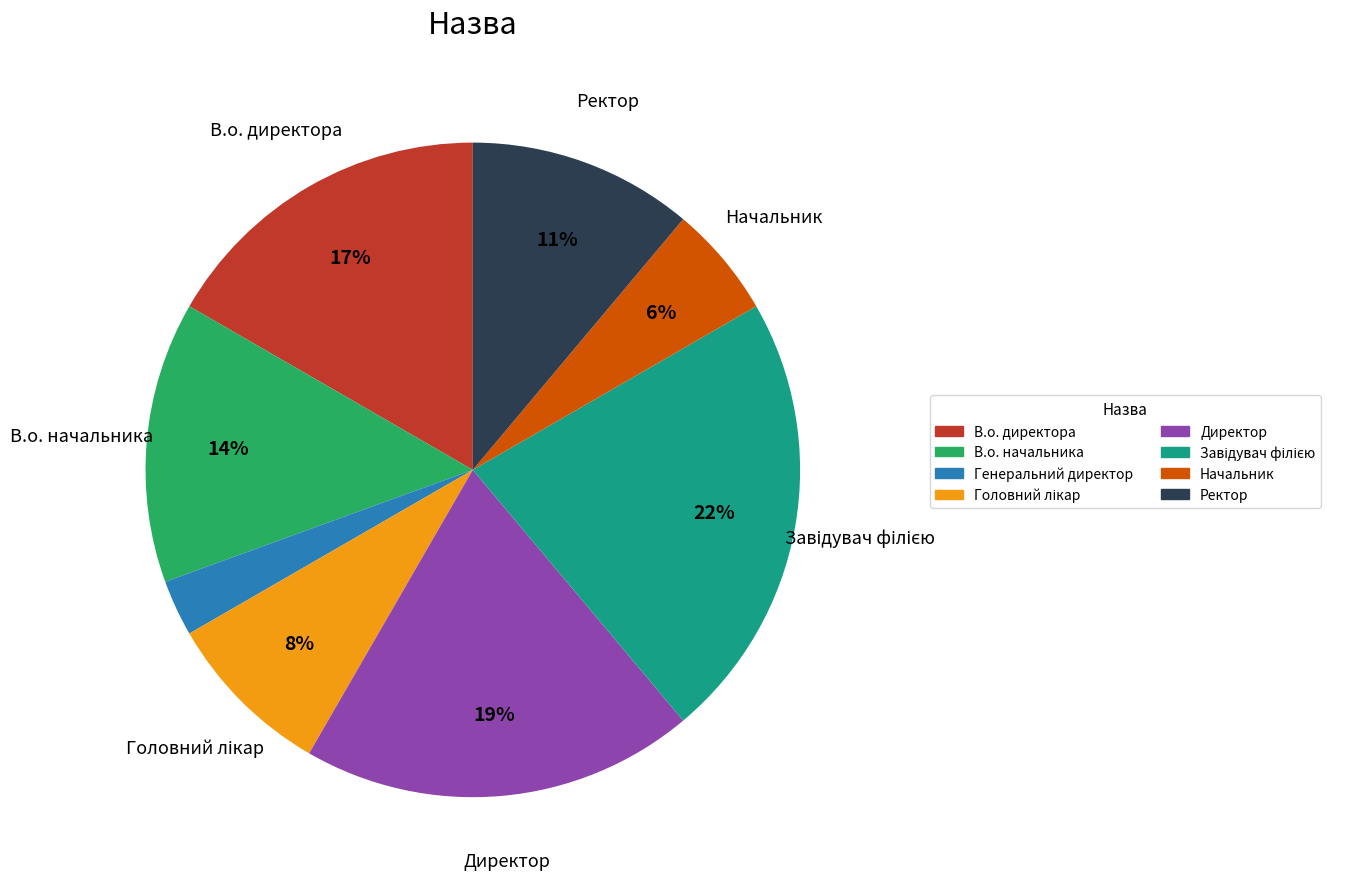

Do Начальник and Генеральний директор together represent more than half of the pie?

No